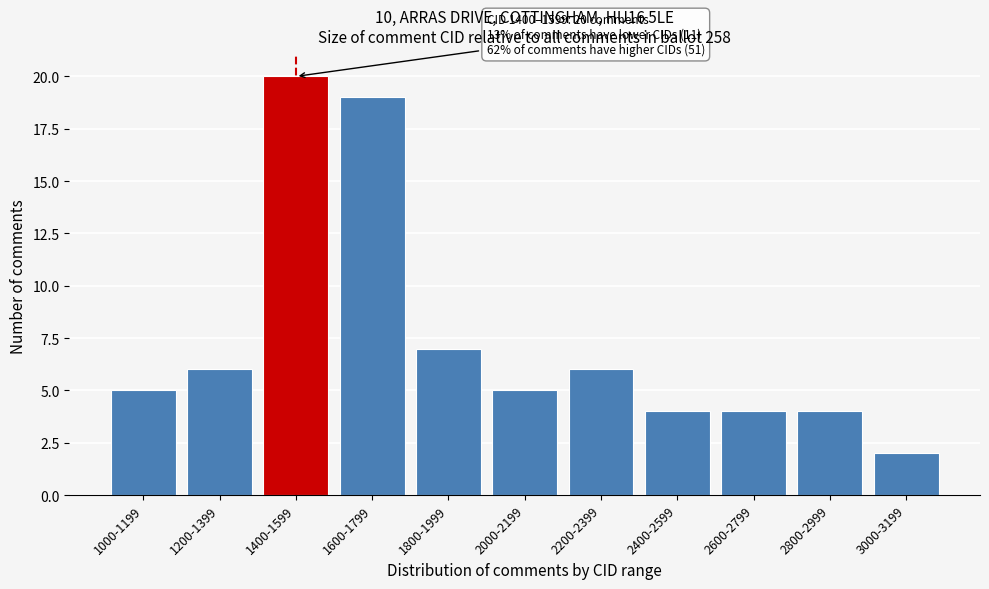

Reading left to right, transcribe all the data shown in this chart.

1000-1199=5	1200-1399=6	1400-1599=20	1600-1799=19	1800-1999=7	2000-2199=5	2200-2399=6	2400-2599=4	2600-2799=4	2800-2999=4	3000-3199=2